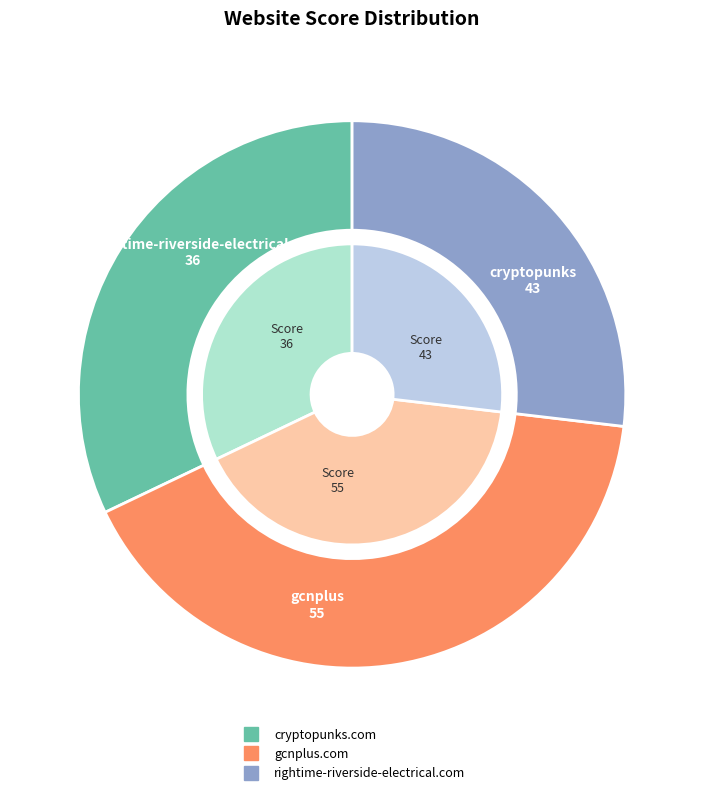

Between gcnplus.com and rightime-riverside-electrical.com, which is larger?

gcnplus.com